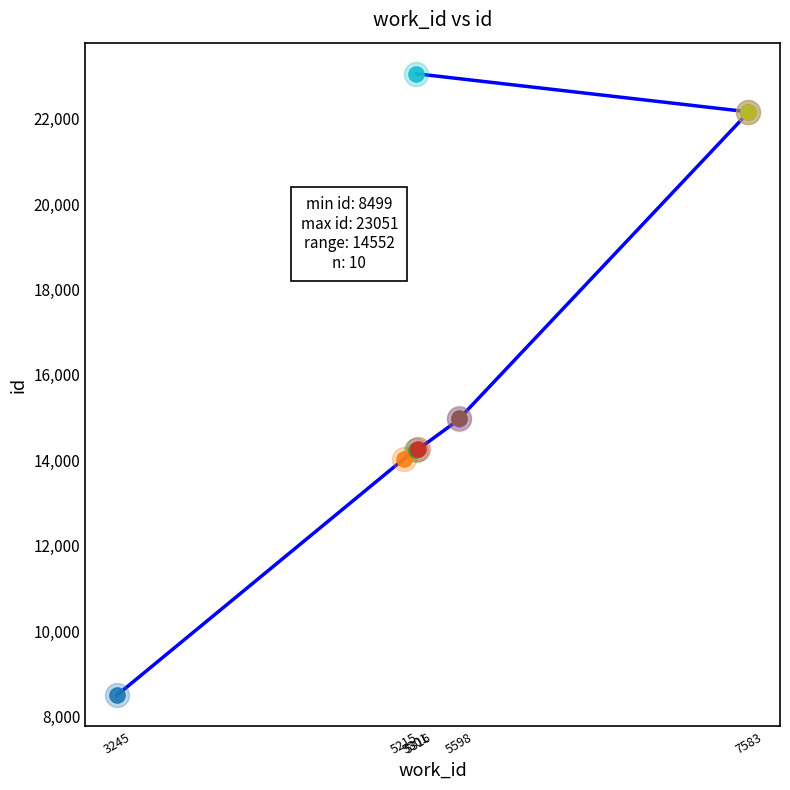

What is the ratio of the value at 5598 to the value at 7583?

0.7